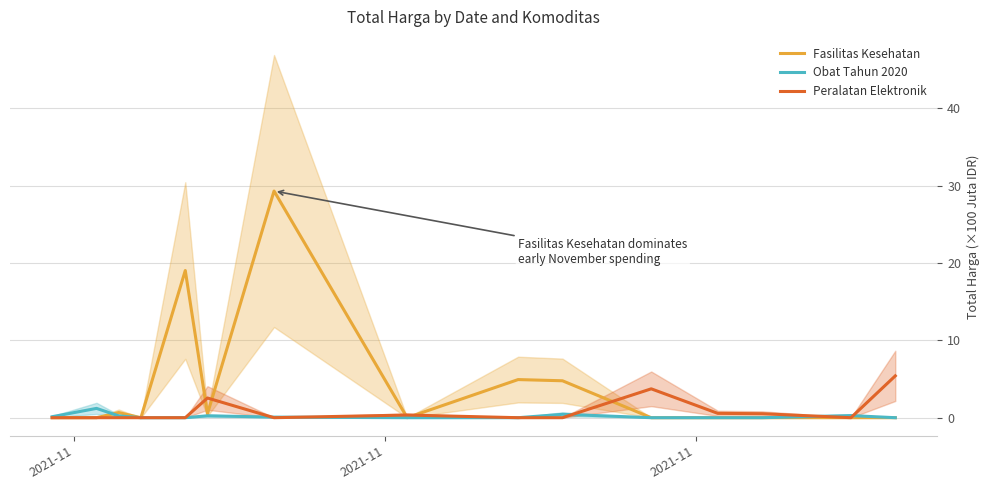

In Peralatan Elektronik, how many points are higher than both neighbors (excluding endpoints)?

3